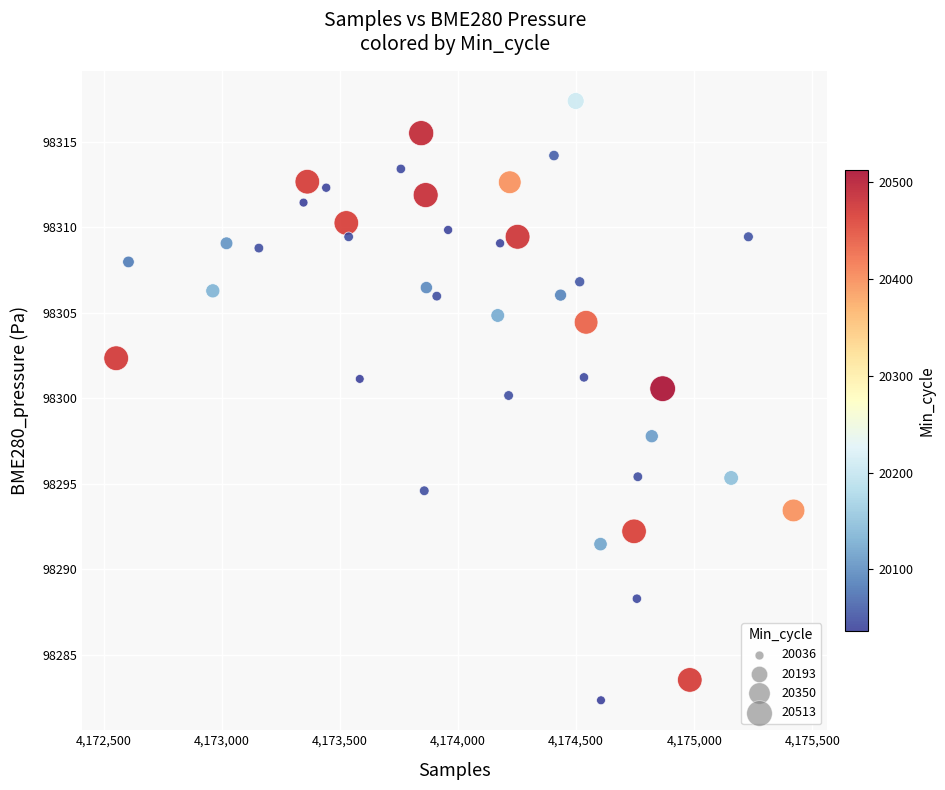

What is the range of X values (max minus min)?

2867.0